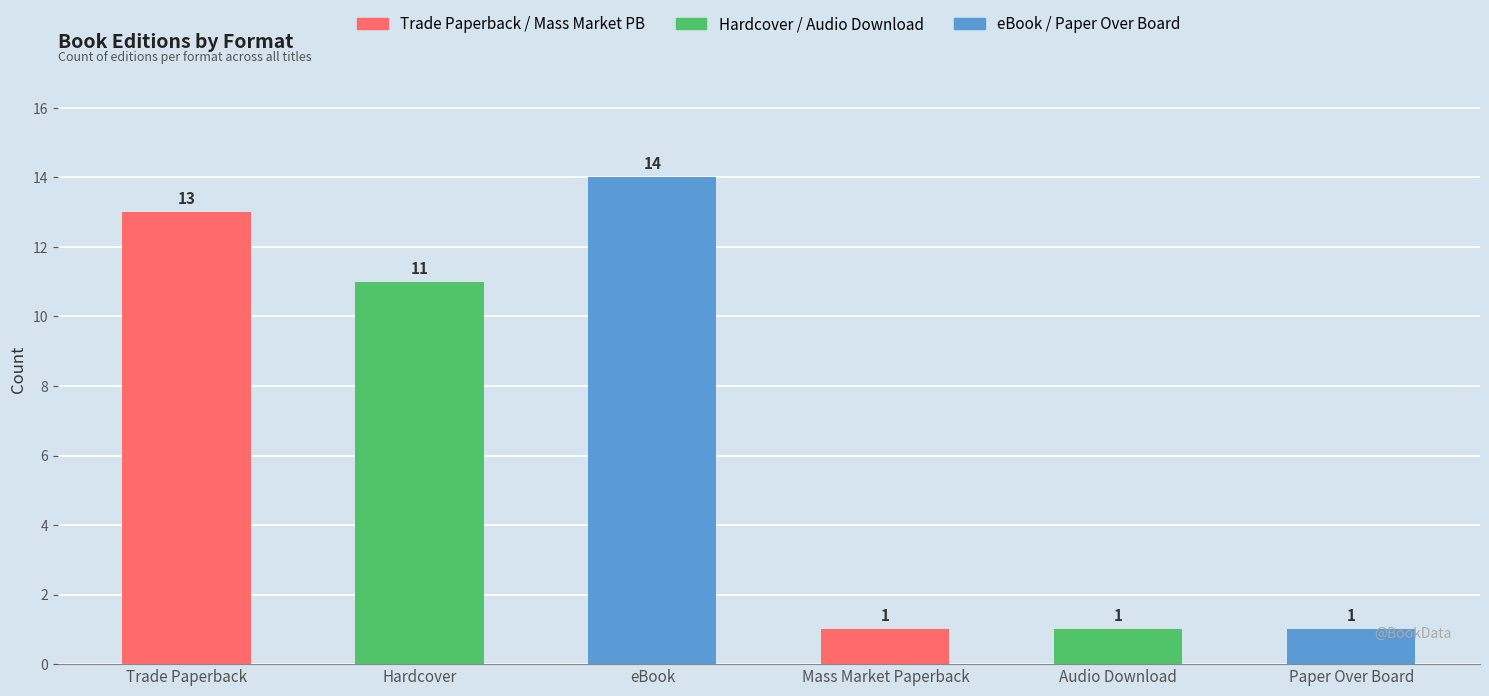

What is the difference between the second highest and minimum values?

12